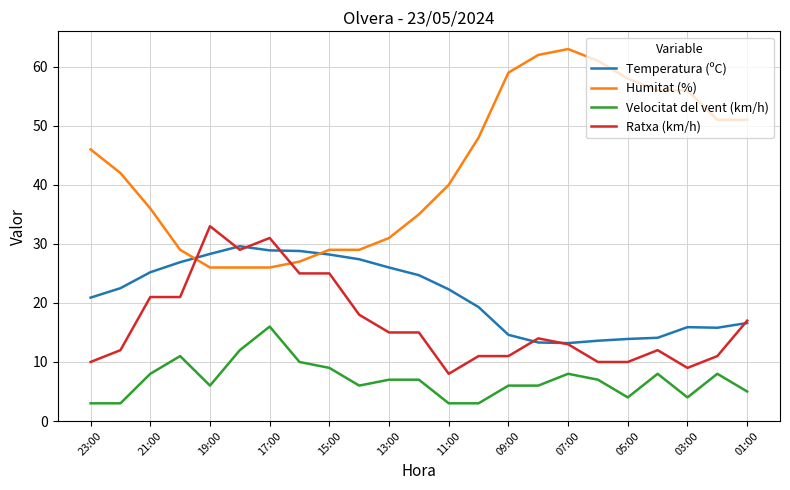

What is the average value of the Humitat (%) series?

42.9